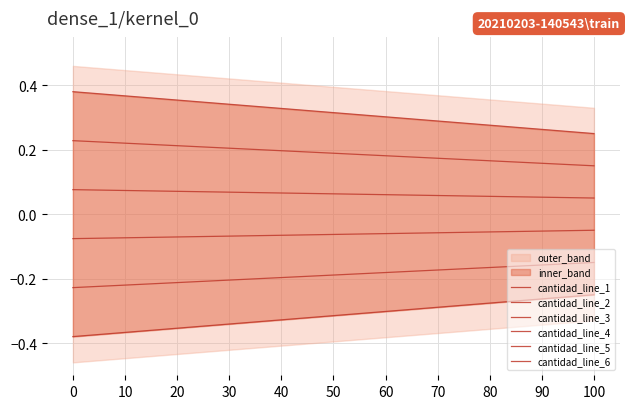

Which has a higher value, 80 or 60?

80